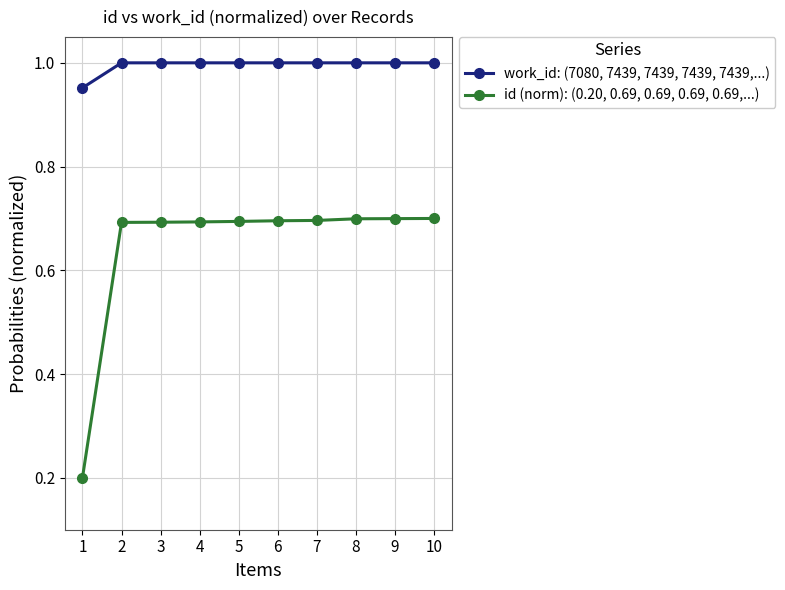

The id (norm): (0.20, 0.69, 0.69, 0.69, 0.69,...) series shows 0.7 at 8. True or false?

True